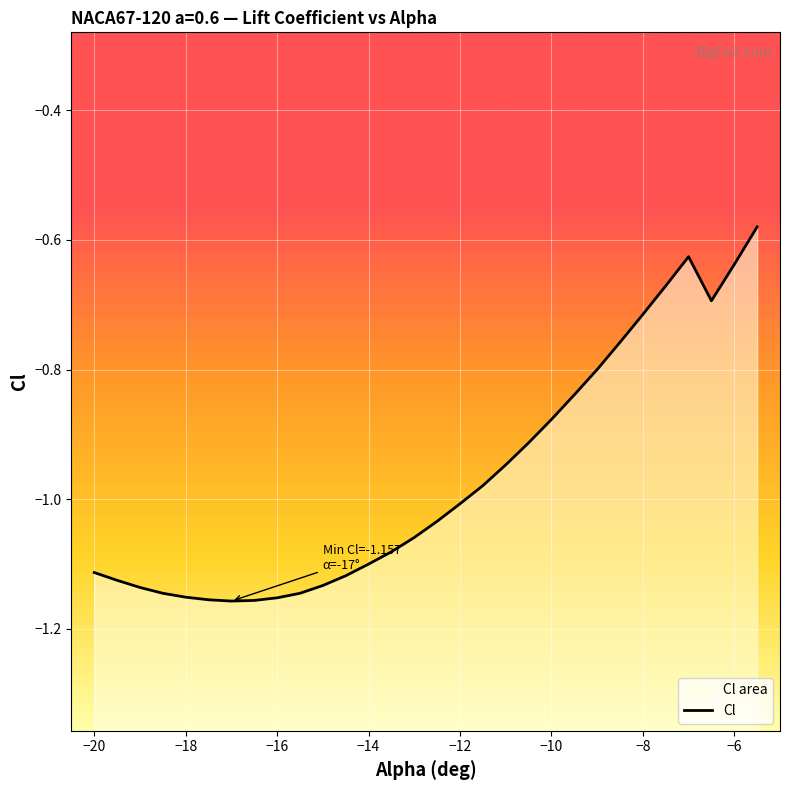

True or false: there are more than 2 points higher than both neighbors.

False